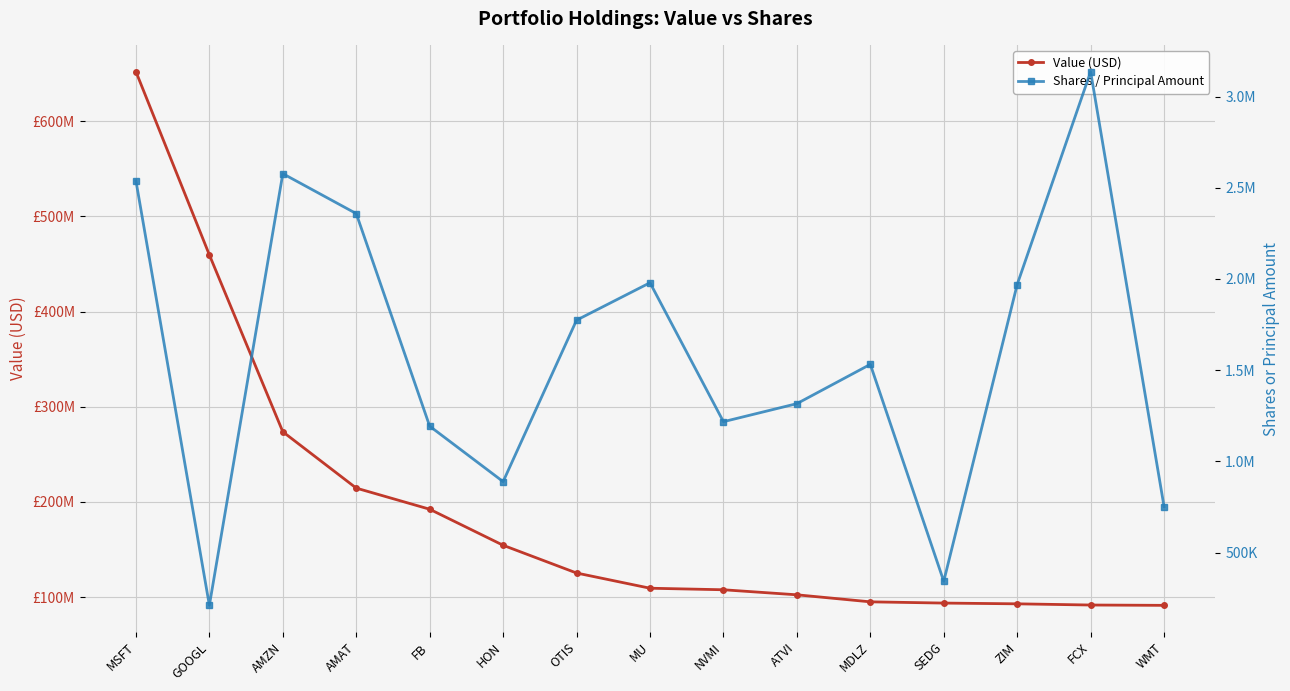

Which has a higher value, MDLZ or OTIS?

OTIS